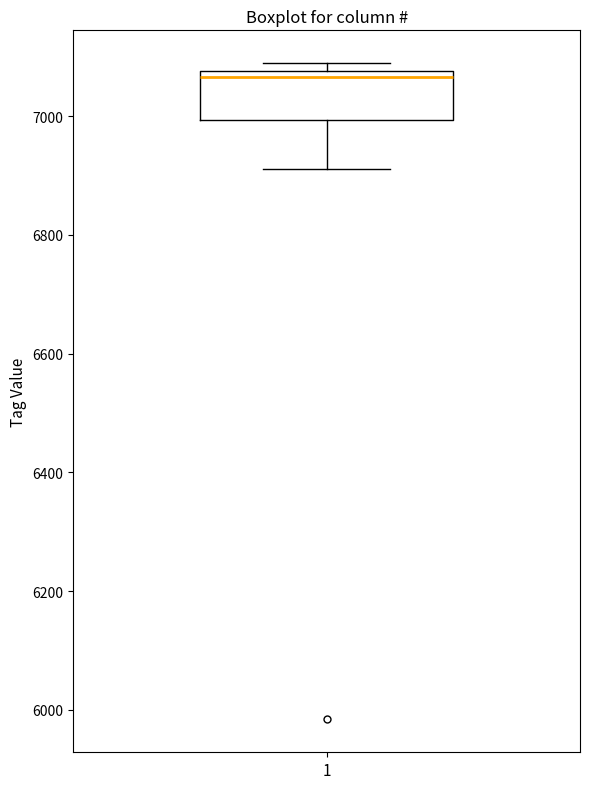

Where does the median line of the box at x = 1 sit on the y-axis? The values are not printed on the chart, so give them approximately, as read against the axis.

7060